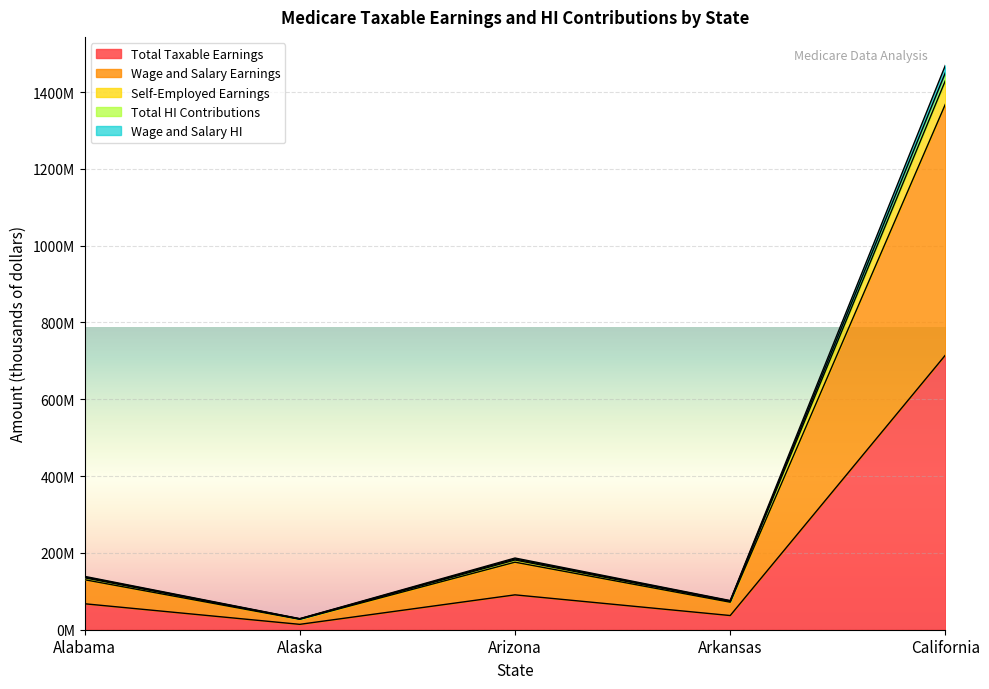

Count the number of data series in this chart.

5